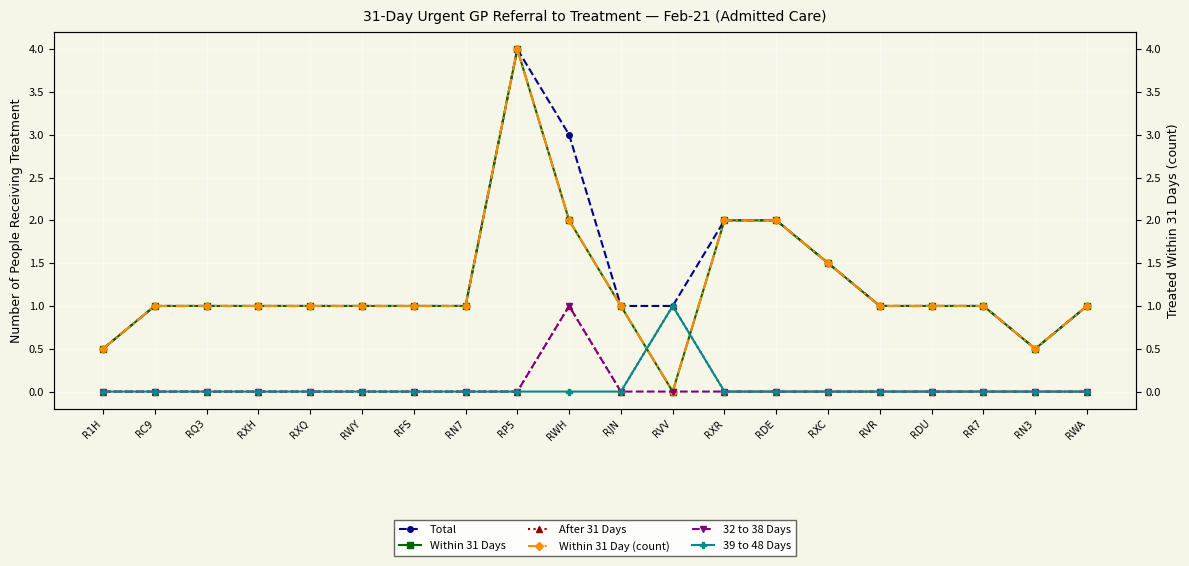

Which series ends up on top after the final intersection of Within 31 Day (count) and 39 to 48 Days?

Within 31 Day (count)